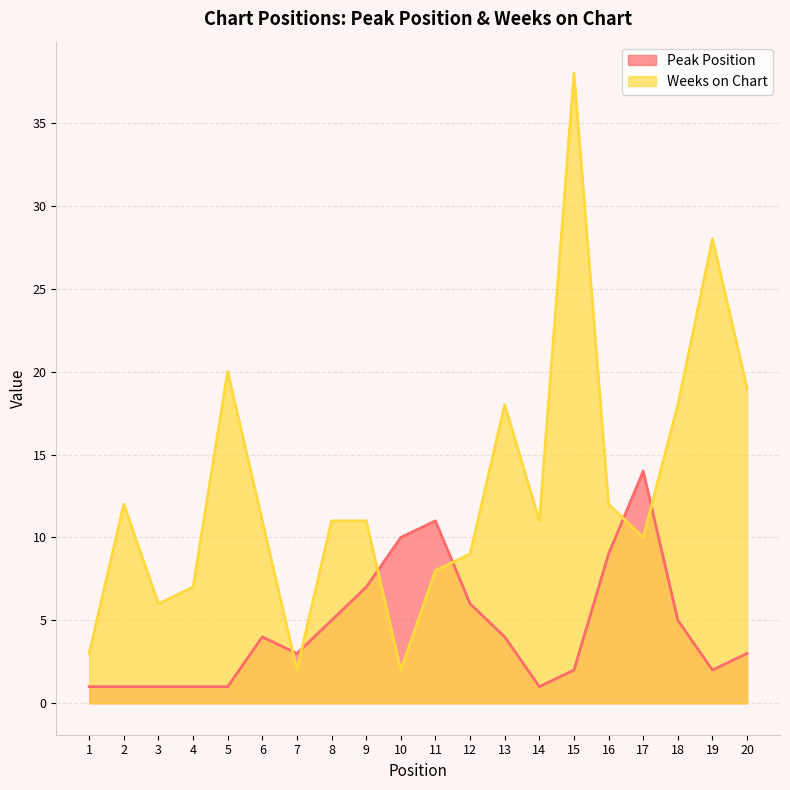

Is the value of Weeks on Chart at 16 greater than the value of Peak Position at 1?

Yes